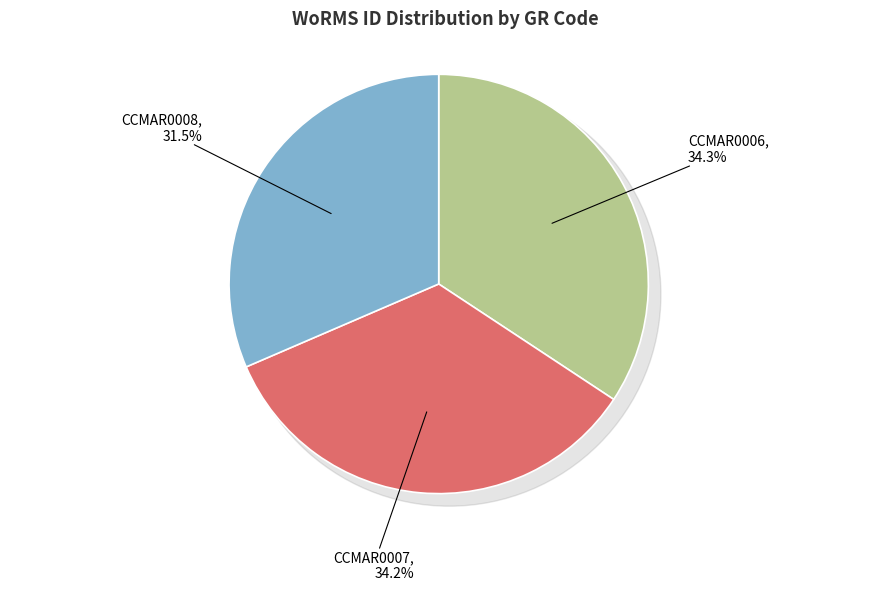

Does any single category account for the majority?

No